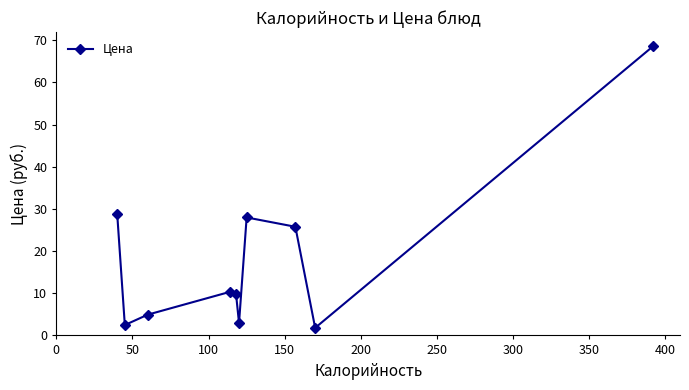

What is the difference between the second highest and minimum values?

27.0